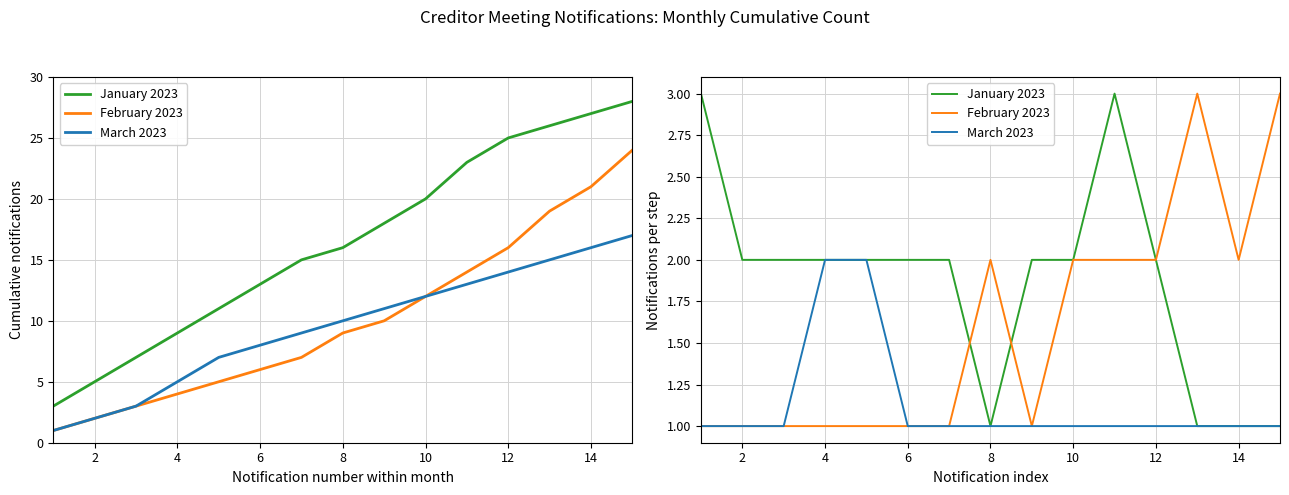

What is the value of the March 2023 point at the 10th from the left?

1